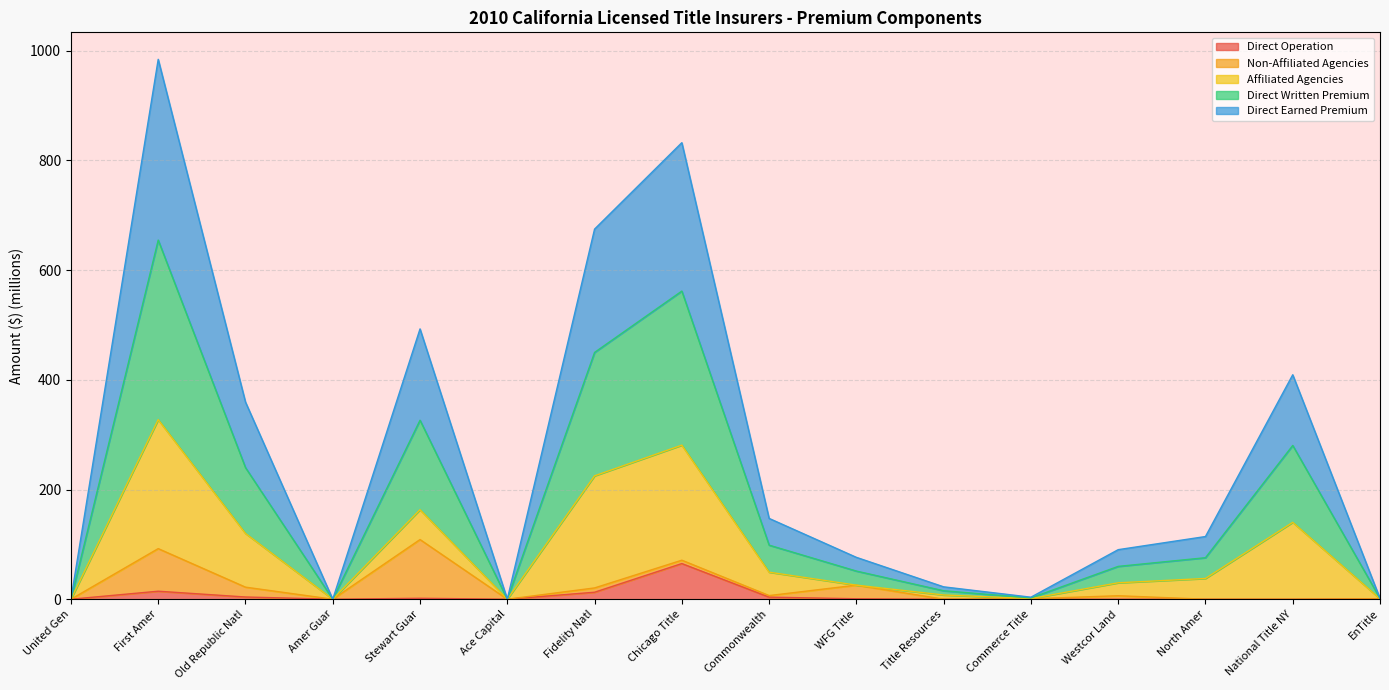

Between Amer Guar and Commerce Title, which is larger?

Commerce Title